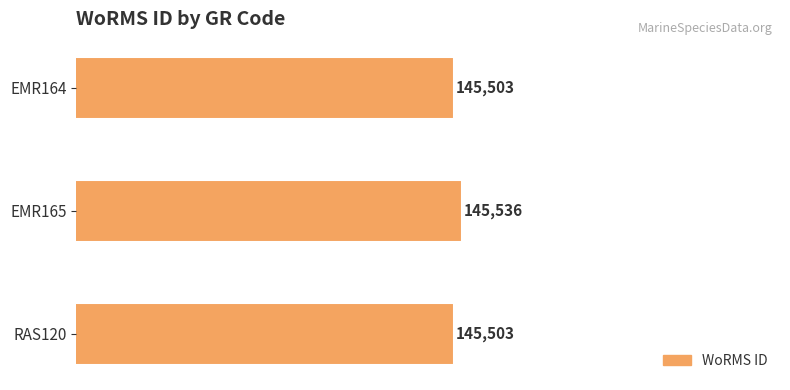

What is the sum of the values at EMR165 and EMR164?

291039